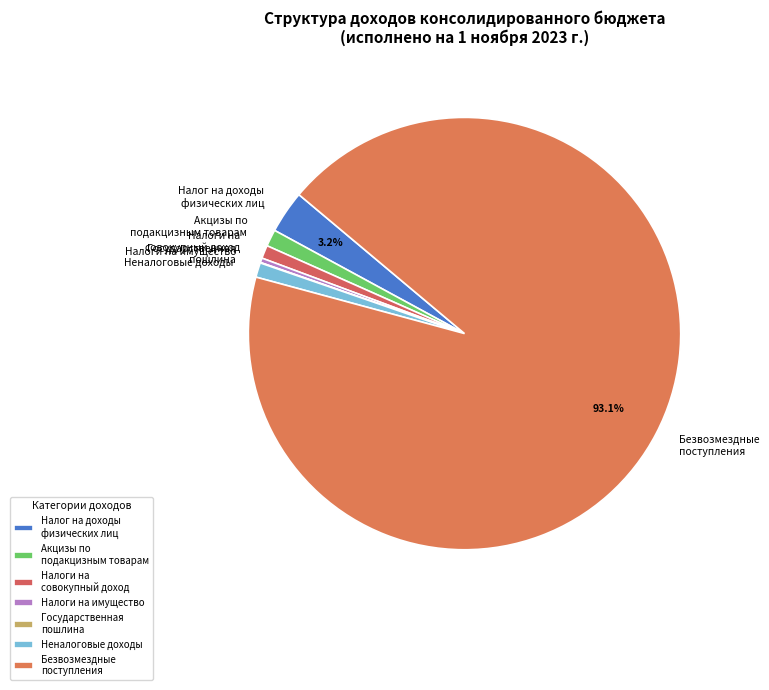

Between Безвозмездные поступления and Налоги на имущество, which is larger?

Безвозмездные поступления